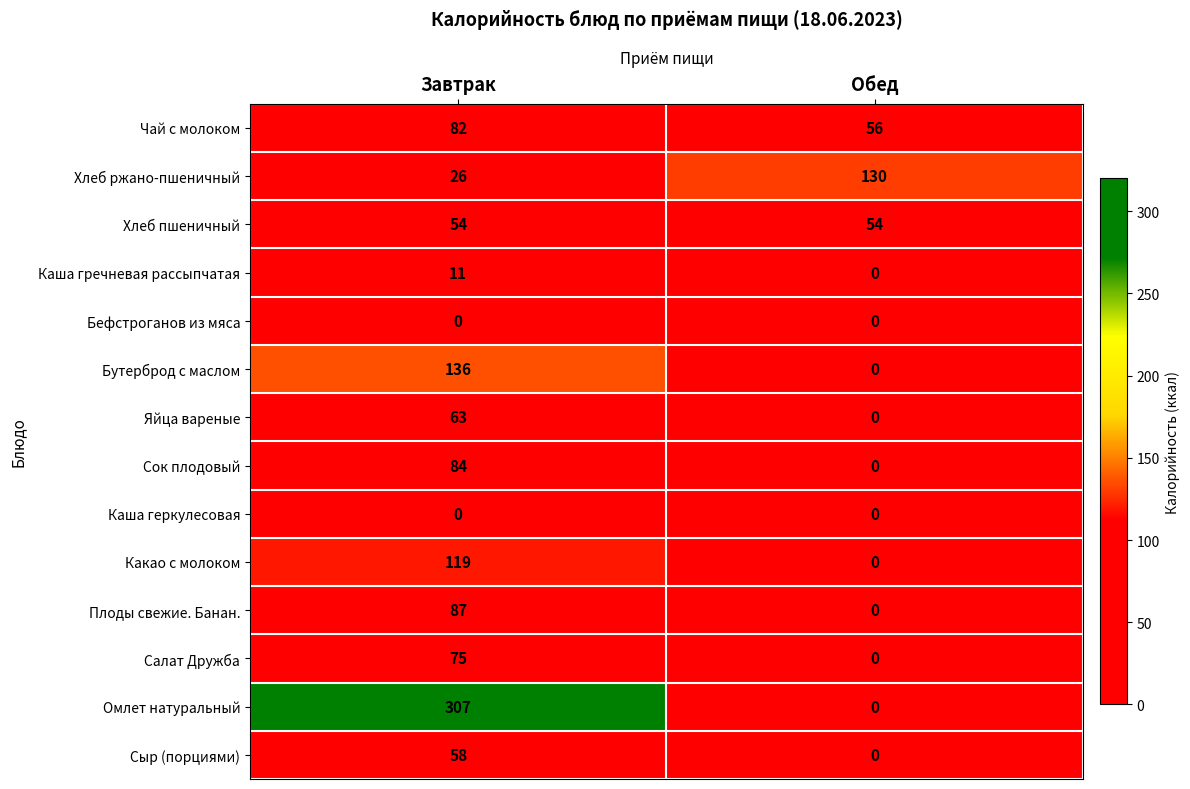

Which series changed the most between Завтрак and Обед?

Омлет натуральный